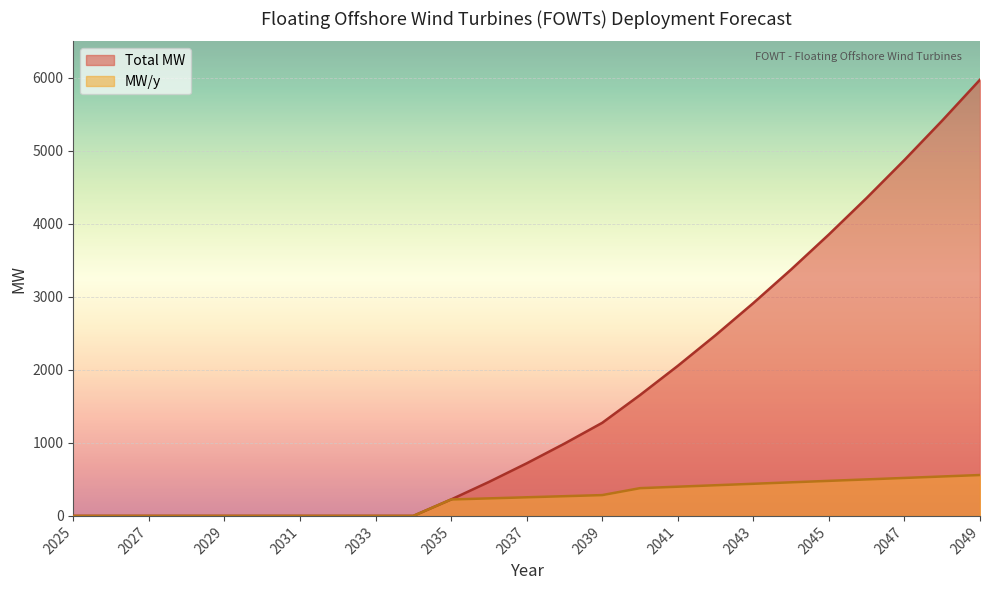

What are all the series names shown in the legend?

Total MW, MW/y